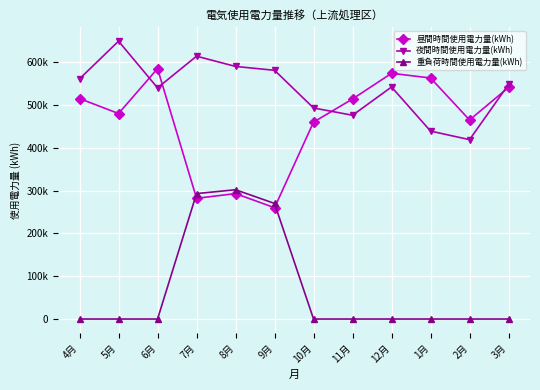

Does the chart have visible grid lines?

Yes